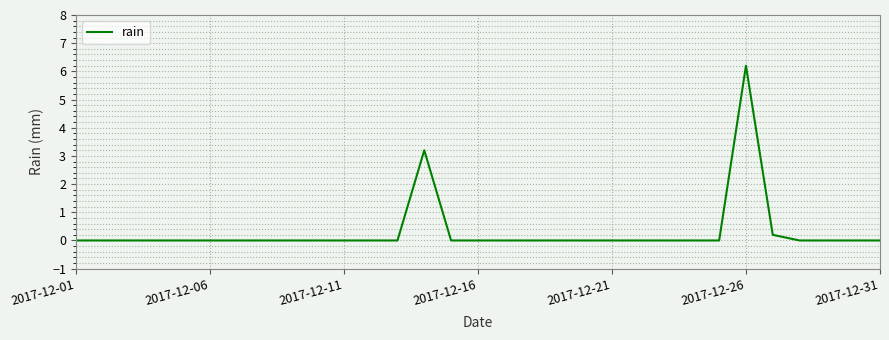

What is the greatest value displayed?

6.2